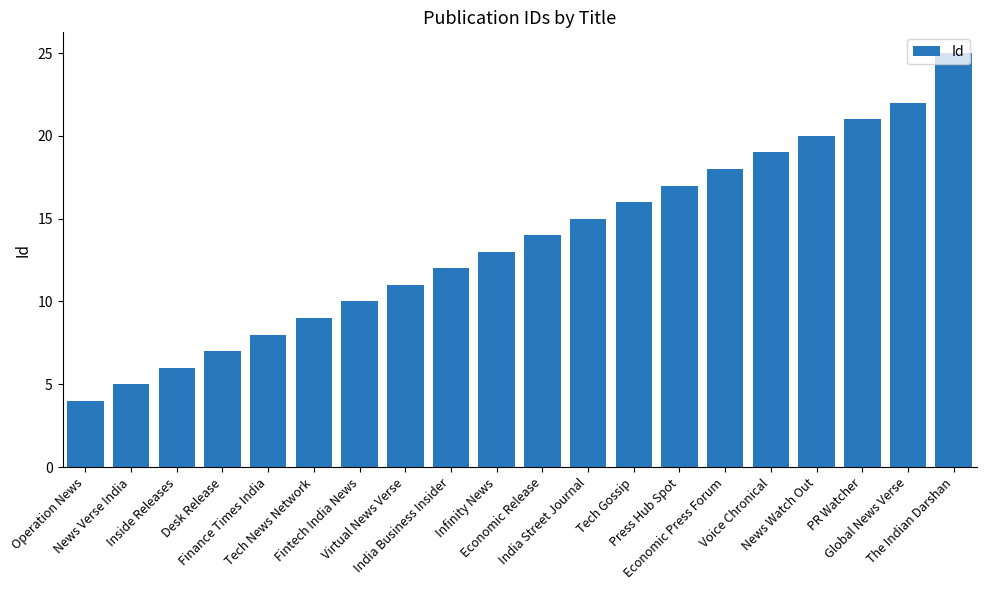

List the labels in order of value, smallest first.

Operation News, News Verse India, Inside Releases, Desk Release, Finance Times India, Tech News Network, Fintech India News, Virtual News Verse, India Business Insider, Infinity News, Economic Release, India Street Journal, Tech Gossip, Press Hub Spot, Economic Press Forum, Voice Chronical, News Watch Out, PR Watcher, Global News Verse, The Indian Darshan